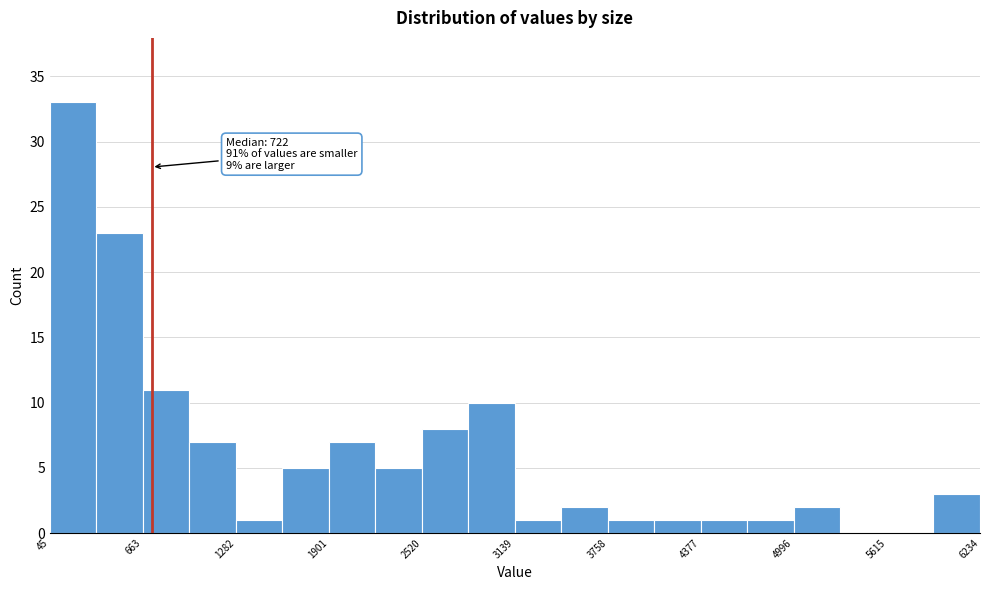

Around what value on the x-axis is the tallest bar? Give the approximate position of its centre, as read against the axis.

200